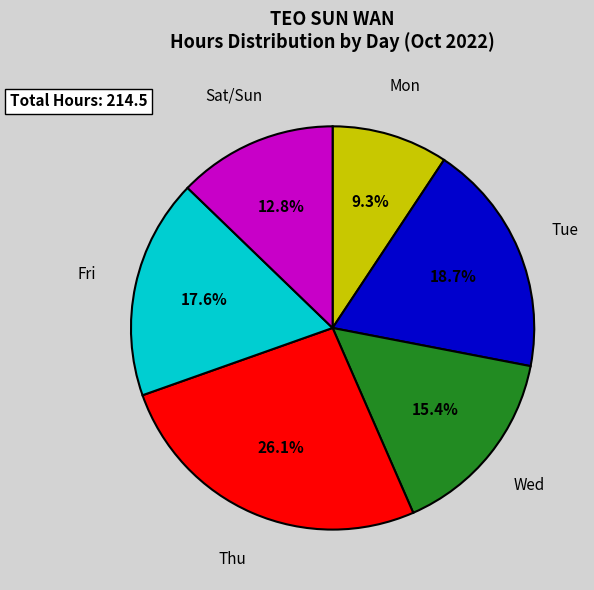

Does any single category account for the majority?

No